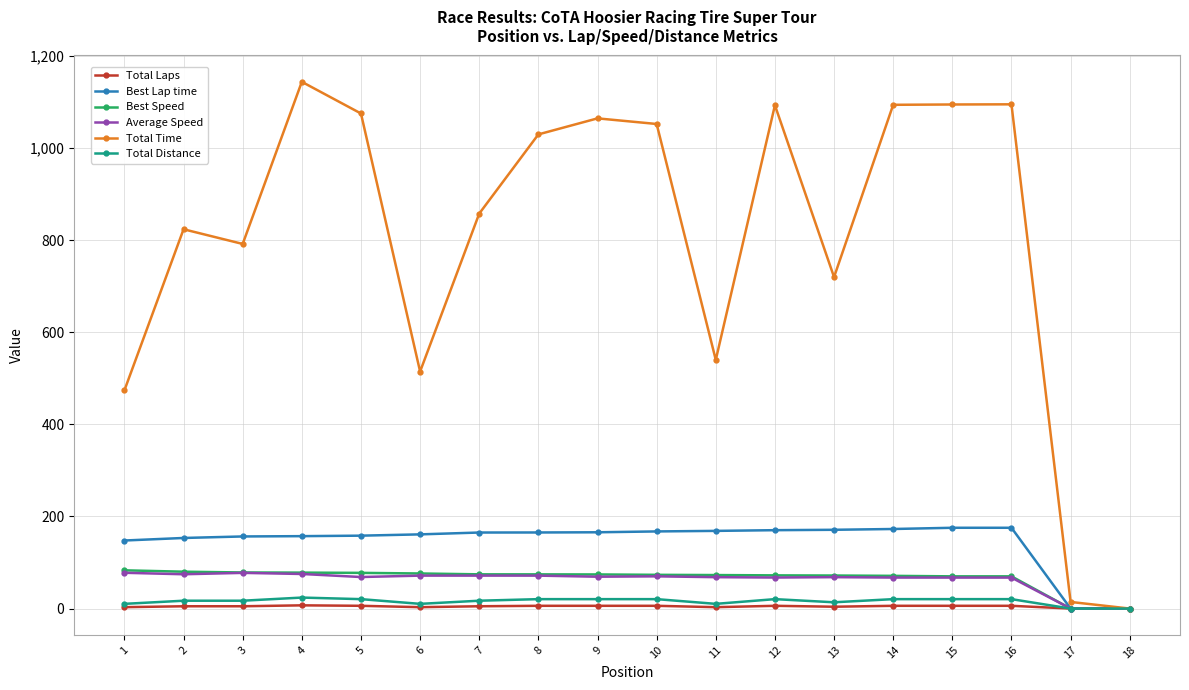

Is the value of Best Lap time at 16 greater than the value of Total Distance at 8?

Yes